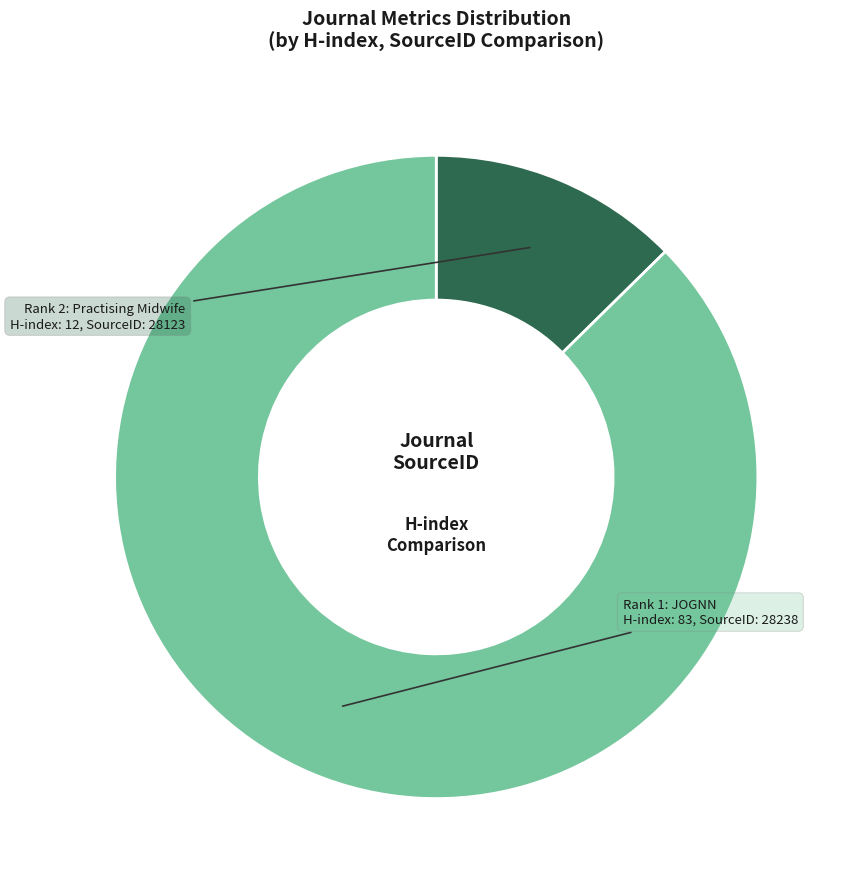

Does any single category account for the majority?

Yes